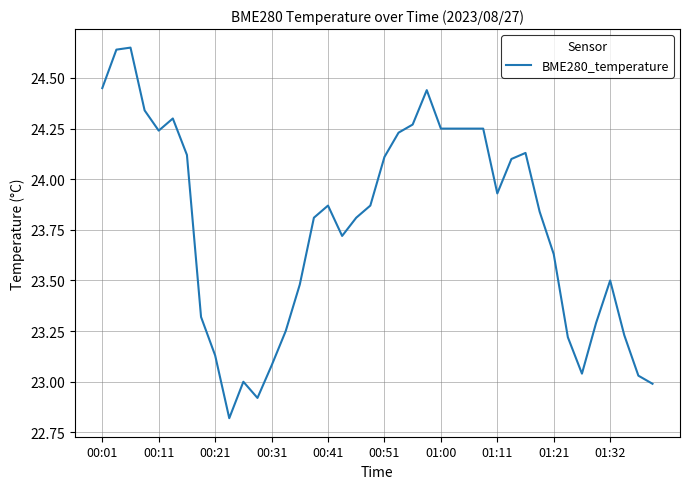

What is the smallest value displayed?

22.8